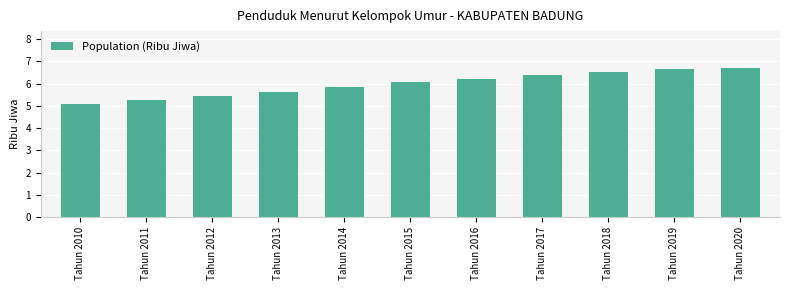

What is the sum of the values at Tahun 2010 and Tahun 2017?

11.5